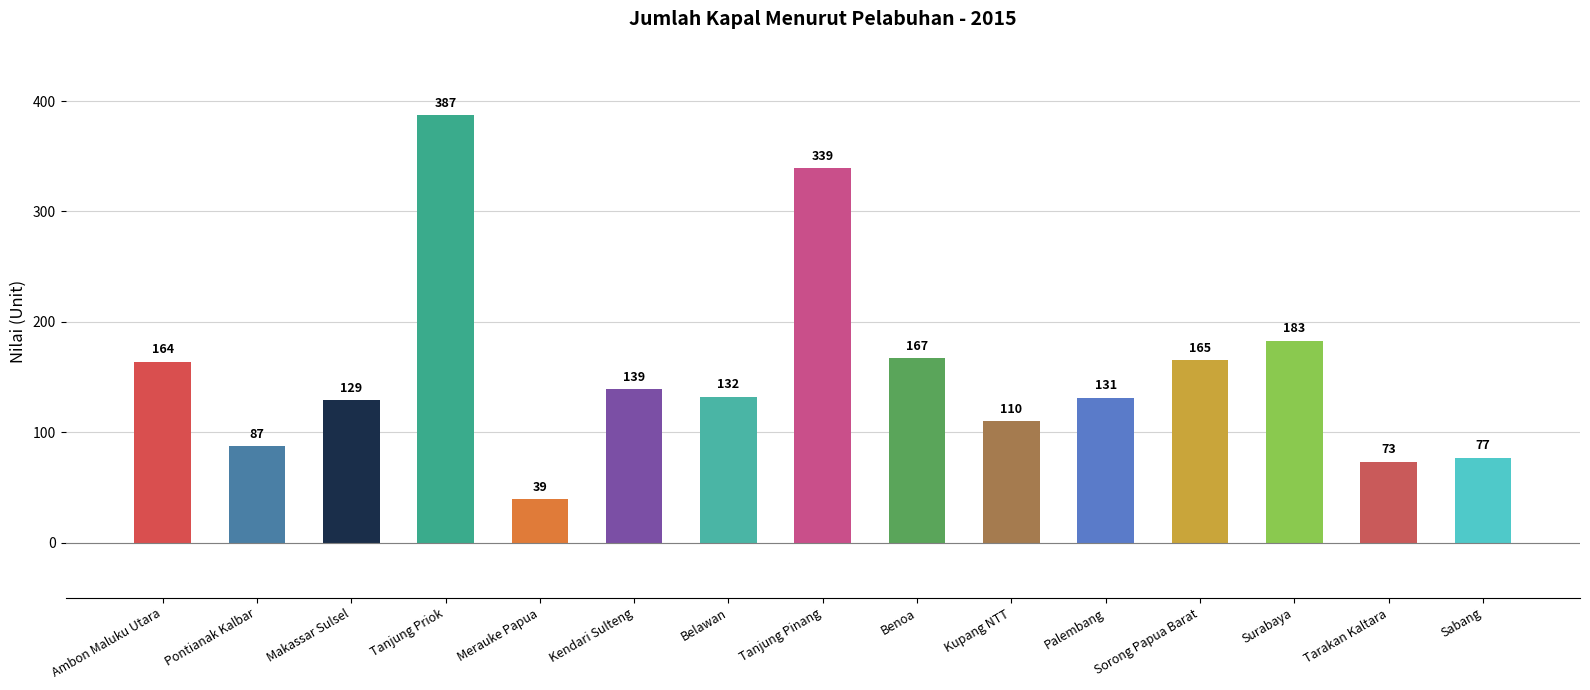

Count the number of data series in this chart.

1